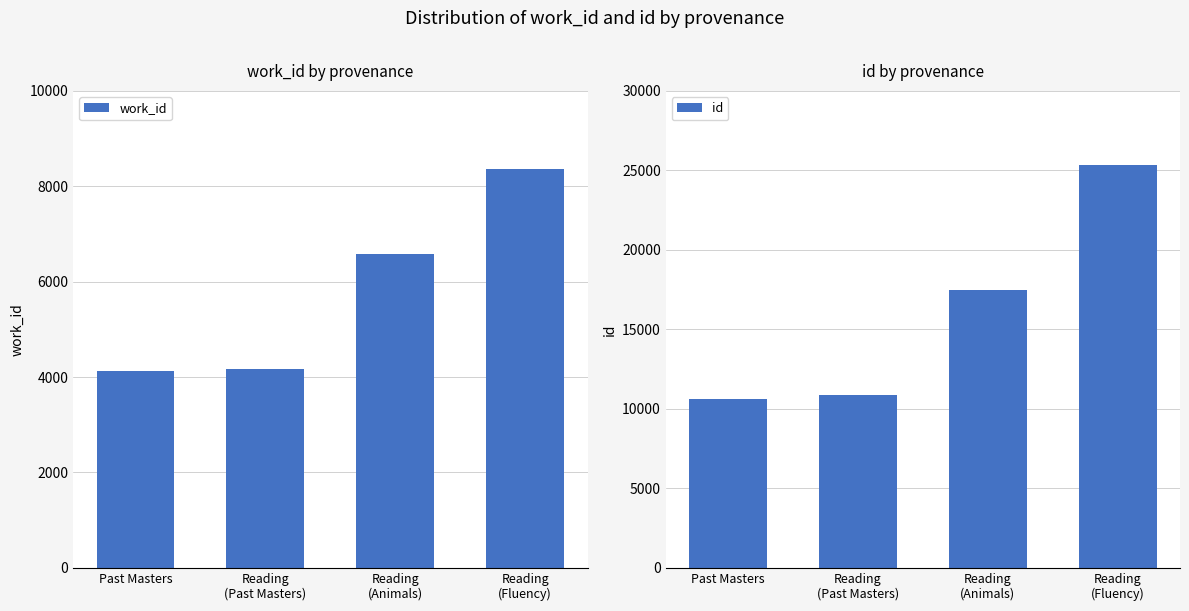

Between Reading
(Past Masters) and Reading
(Animals), which series saw the biggest shift?

id